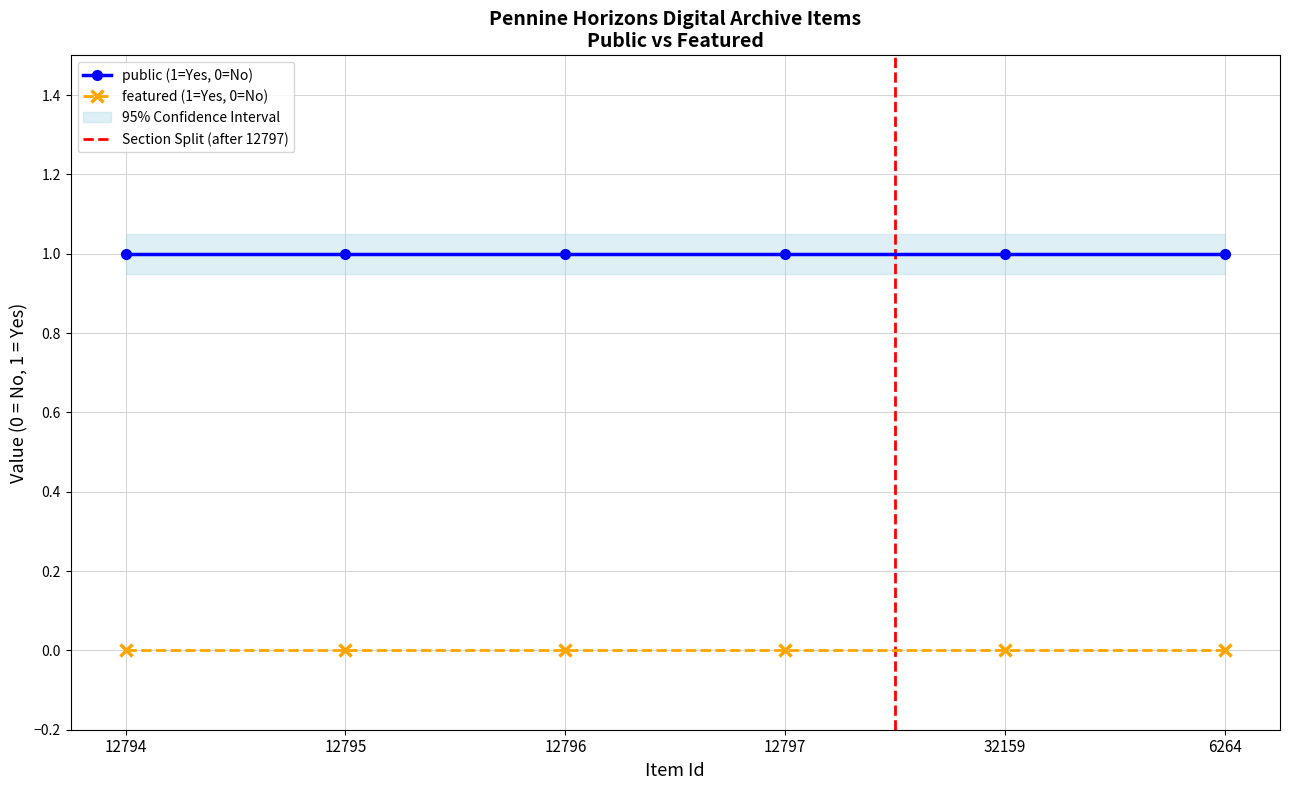

At which label is featured closest to 0?

12794